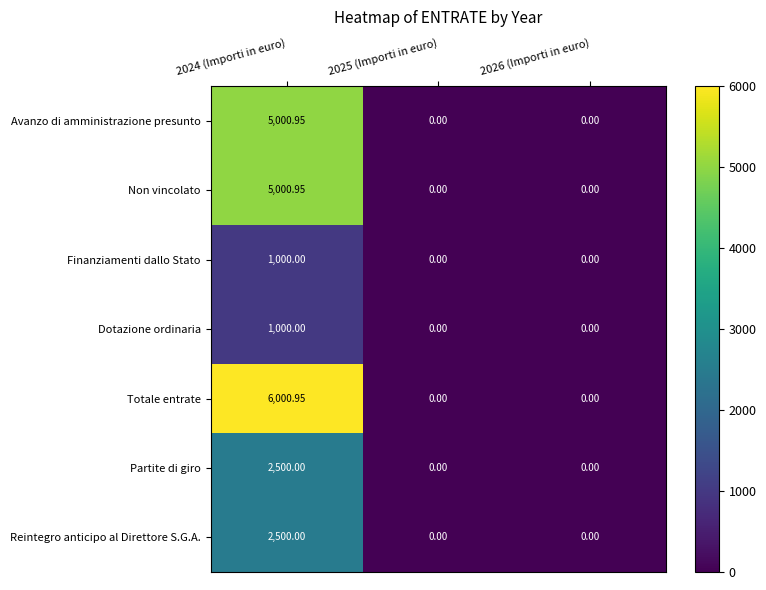

Is the value of Partite di giro at 2026 (Importi in euro) greater than the value of Avanzo di amministrazione presunto at 2024 (Importi in euro)?

No